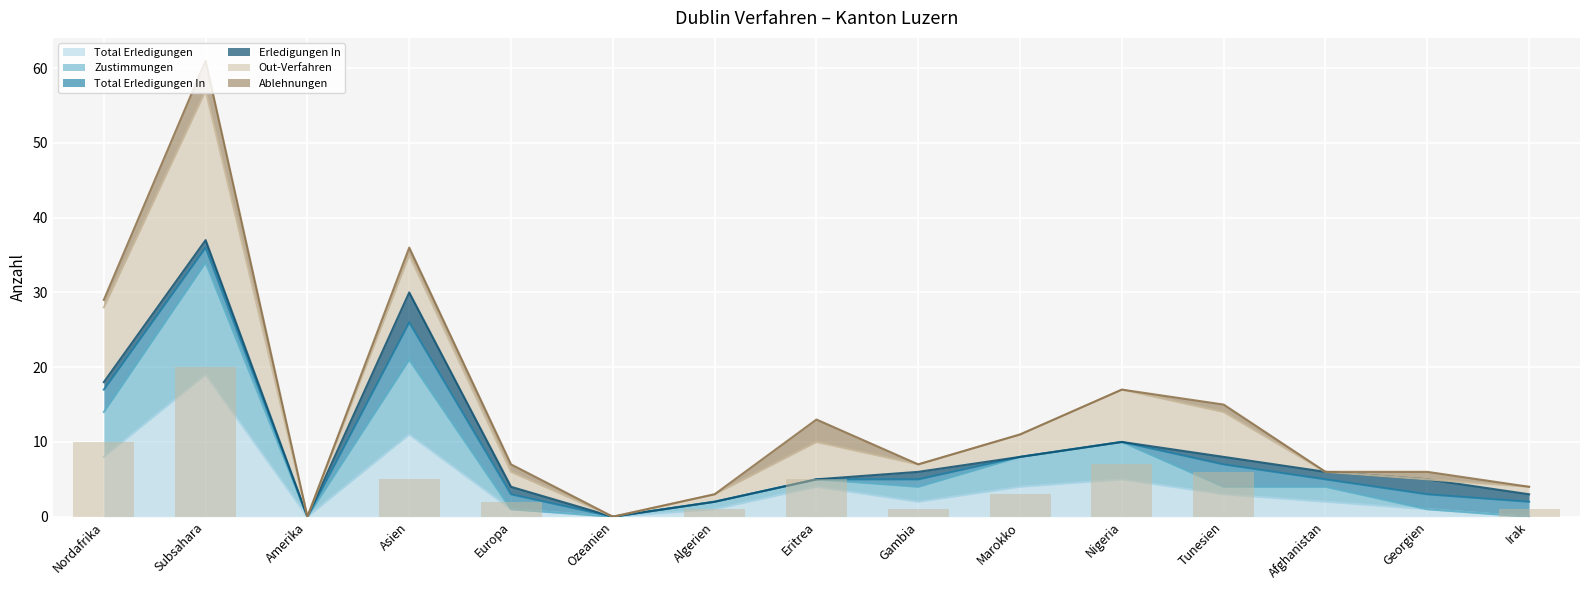

Is it true that Zustimmungen equals 5 at Eritrea?

True